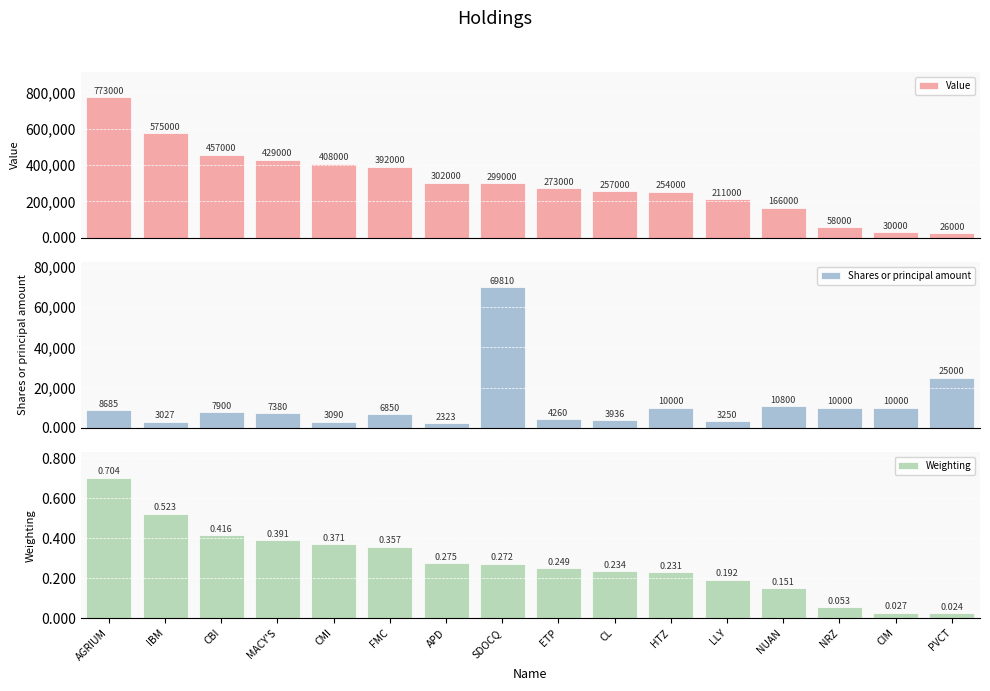

How many groups of bars are there?

16